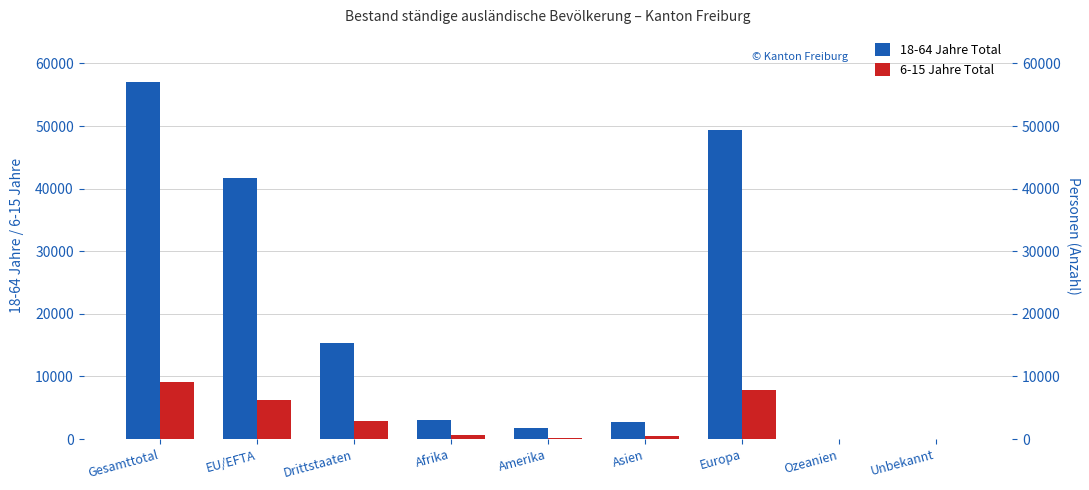

At how many categories does at least one series exceed 13170?

4